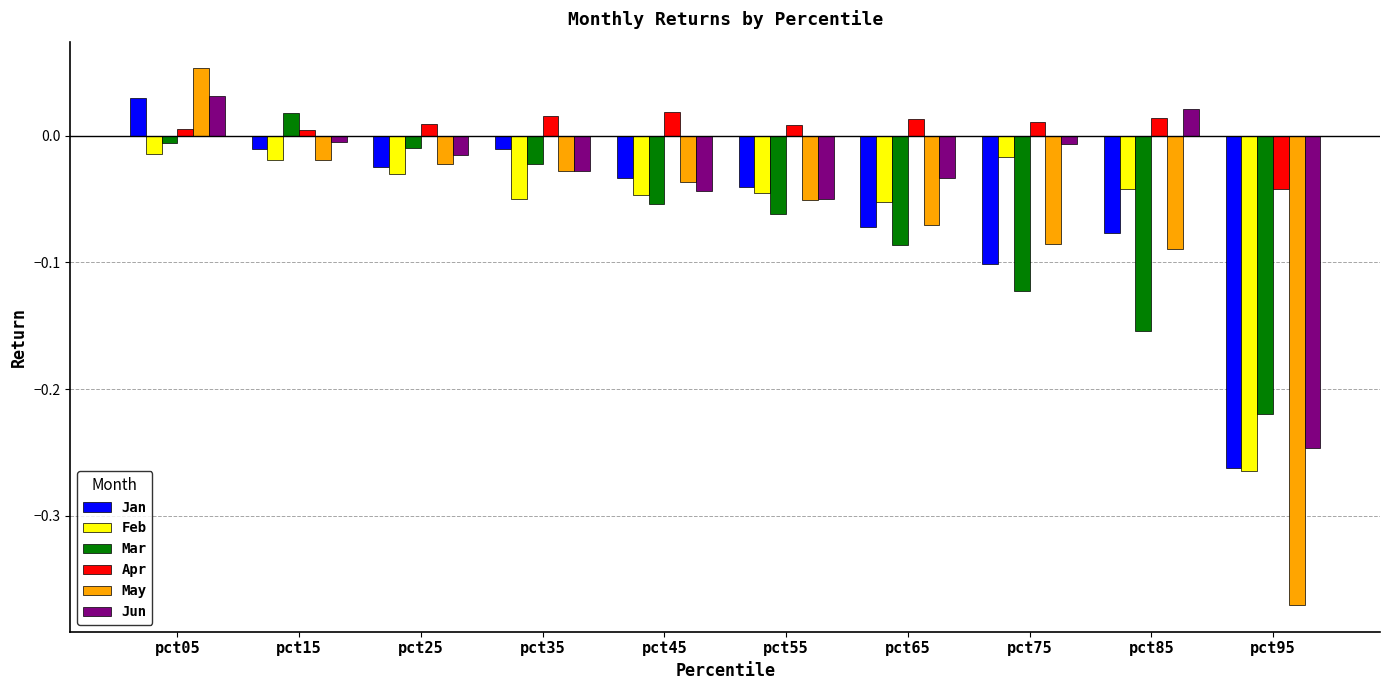

How many bars are there in total?

60